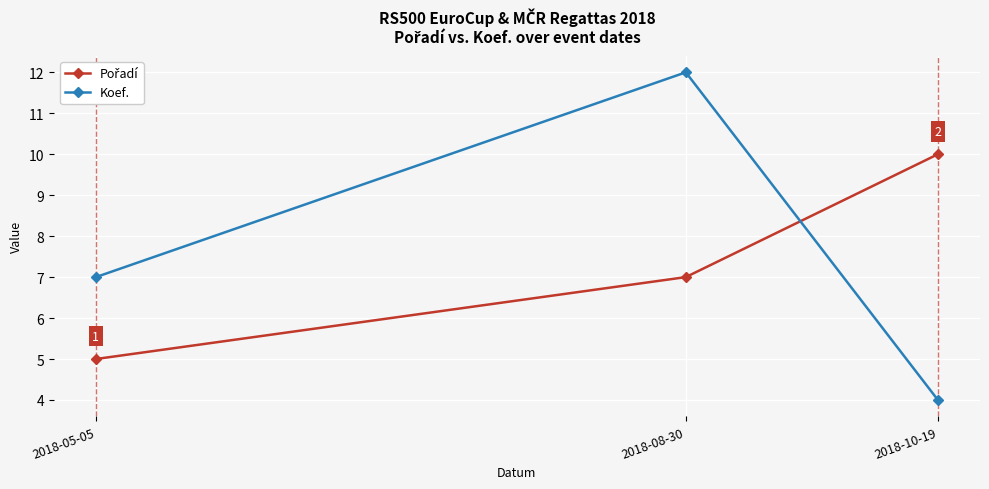

What is the highest value of the Koef. series?

12